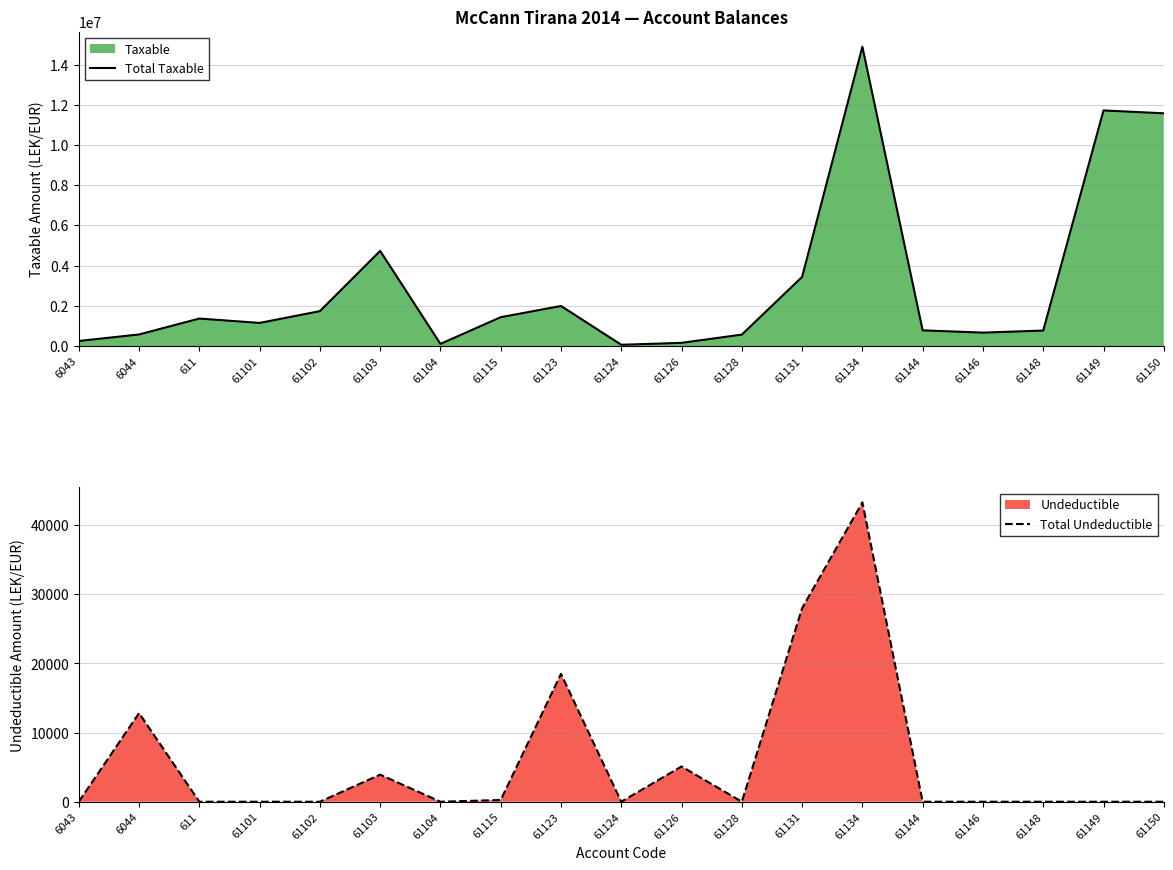

The value of Total Taxable at 61101 is 1525999.9. True or false?

False